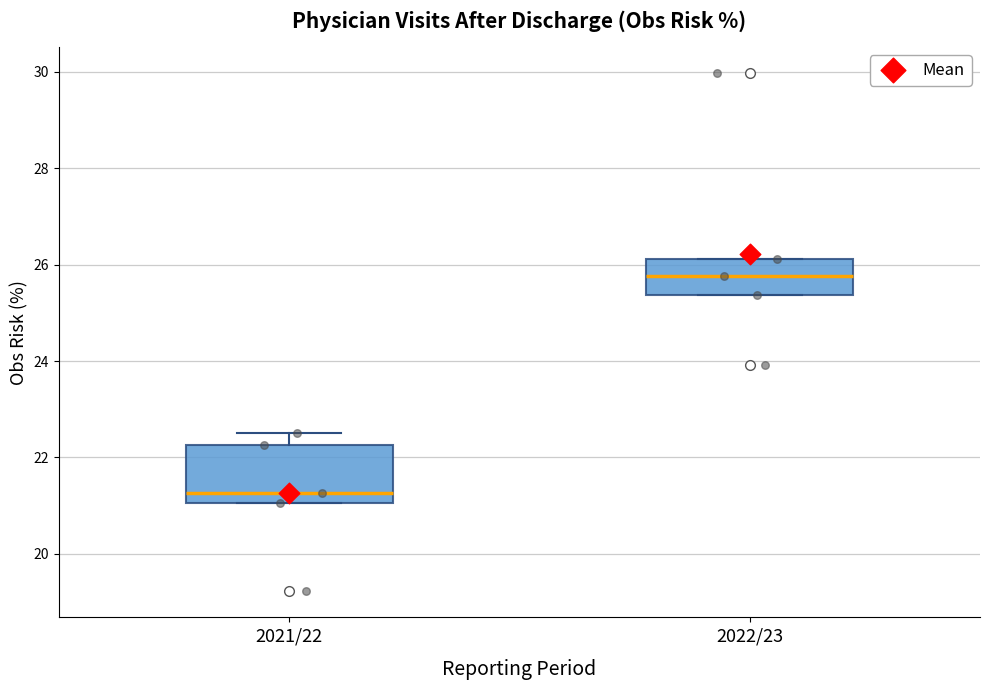

Reading left to right, transcribe this box plot: for each box, give where its median line is, the range the box spans, and where its two whiskers end, as read against the y-axis. The values are not printed on the chart, so give them approximately, as read against the axis.

2021/22: median 21.2, box 21.0 to 22.2, whiskers 21.0 to 22.6
2022/23: median 25.8, box 25.4 to 26.2, whiskers 25.4 to 26.2